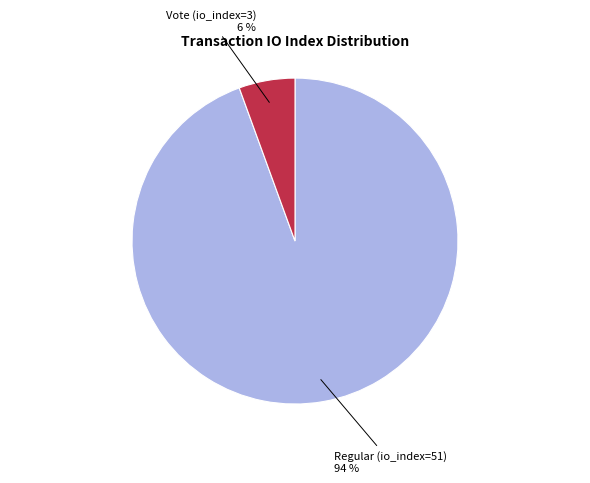

Does any single category account for the majority?

Yes